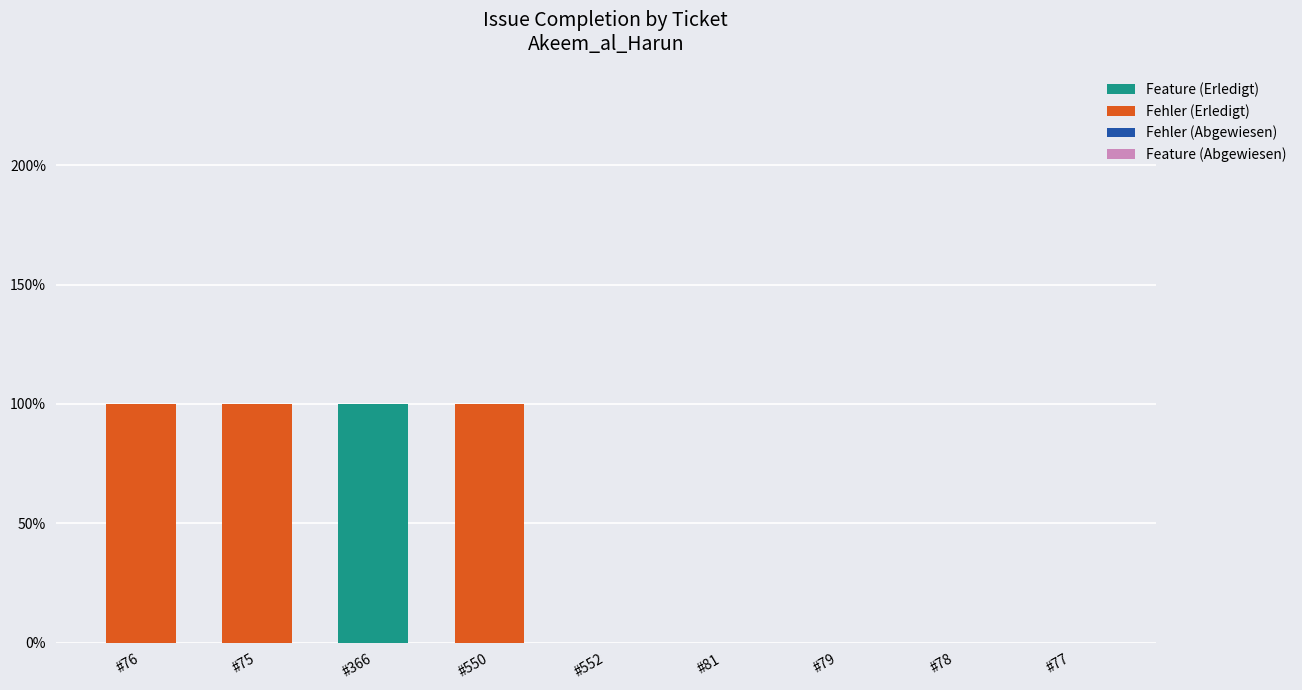

At which label does Feature (Erledigt) reach its peak?

#366